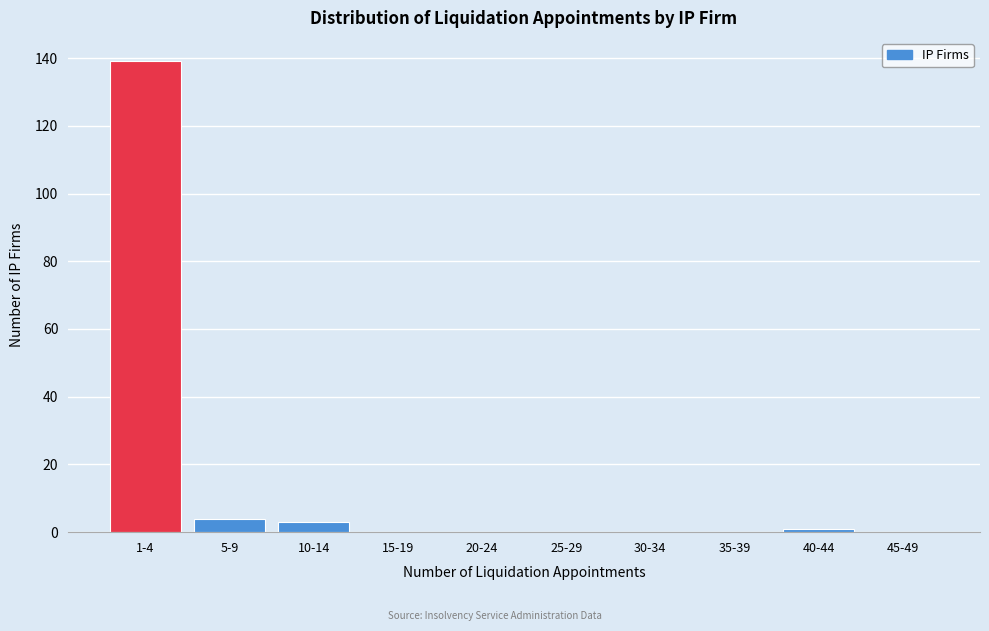

Reading right to left, what are all the values shown in this chart?

45-49=0	40-44=1	35-39=0	30-34=0	25-29=0	20-24=0	15-19=0	10-14=3	5-9=4	1-4=139